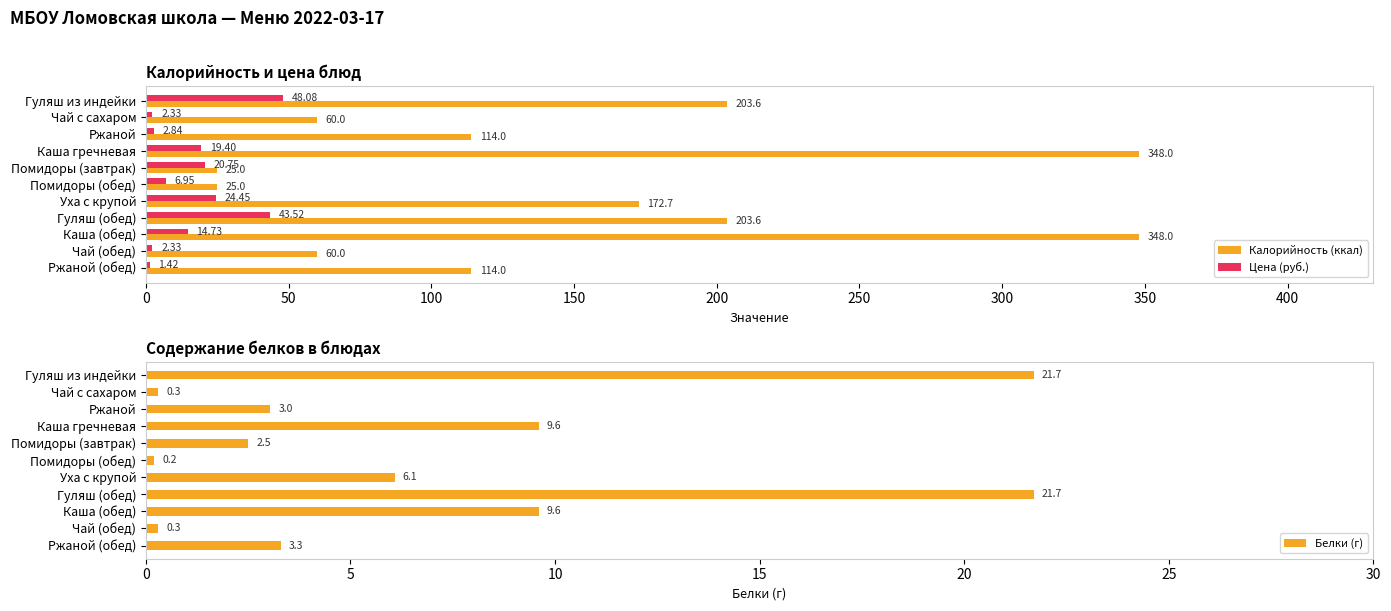

What is the sum of the Калорийность (ккал) values at Гуляш из индейки and Чай (обед)?

263.6